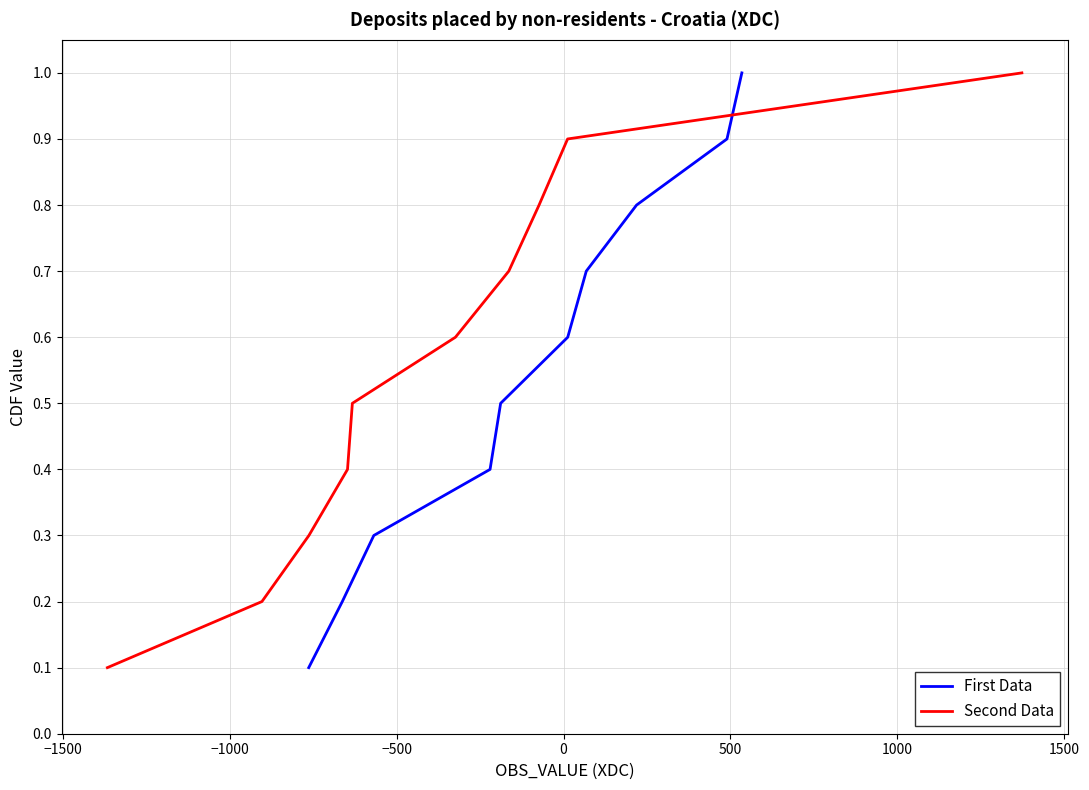

What is the highest value of the First Data series?

1.0